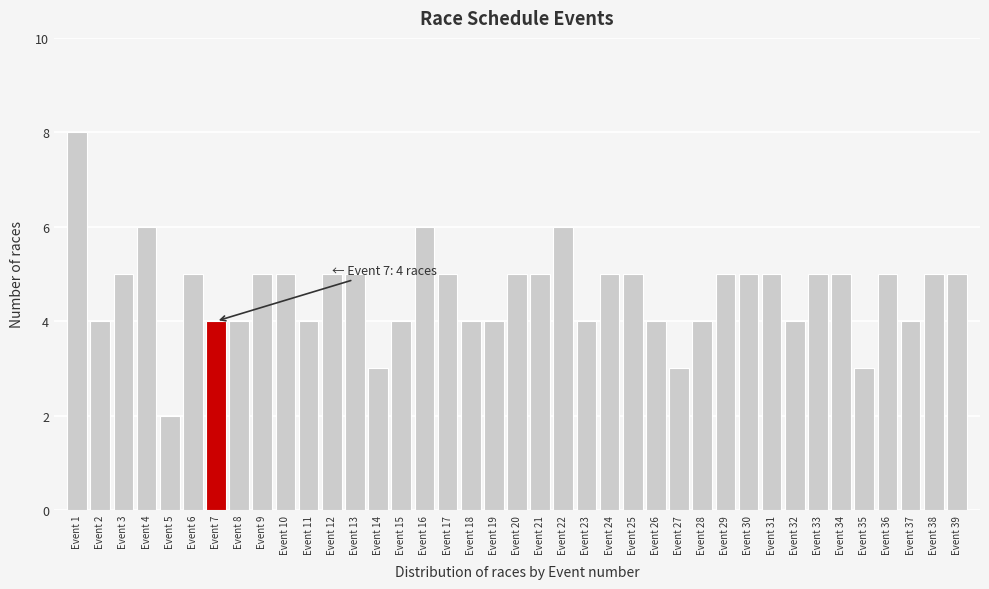

What is the ratio of the value at Event 2 to the value at Event 12?

0.8